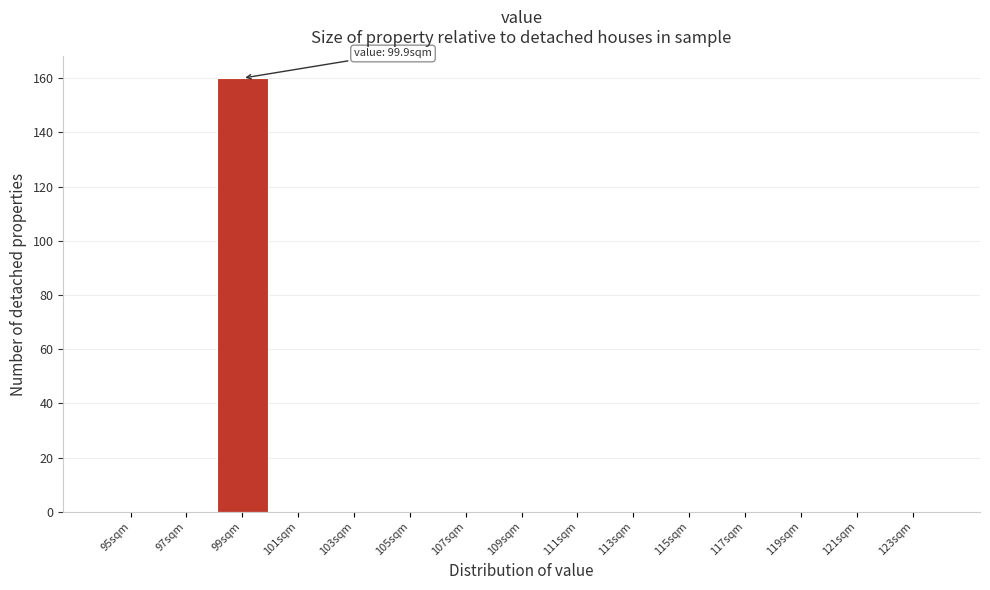

Reading left to right, extract all data points from this chart.

95sqm=0	97sqm=0	99sqm=160	101sqm=0	103sqm=0	105sqm=0	107sqm=0	109sqm=0	111sqm=0	113sqm=0	115sqm=0	117sqm=0	119sqm=0	121sqm=0	123sqm=0